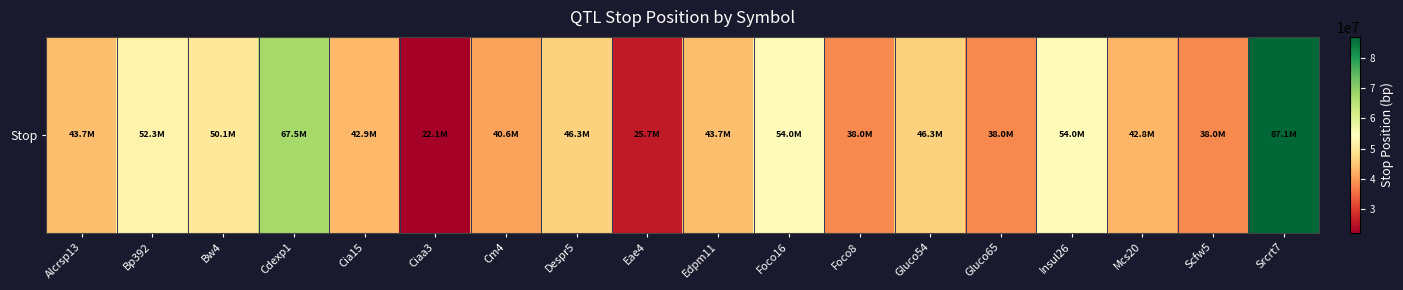

Read the value at Bw4, to the nearest 10.

50109830